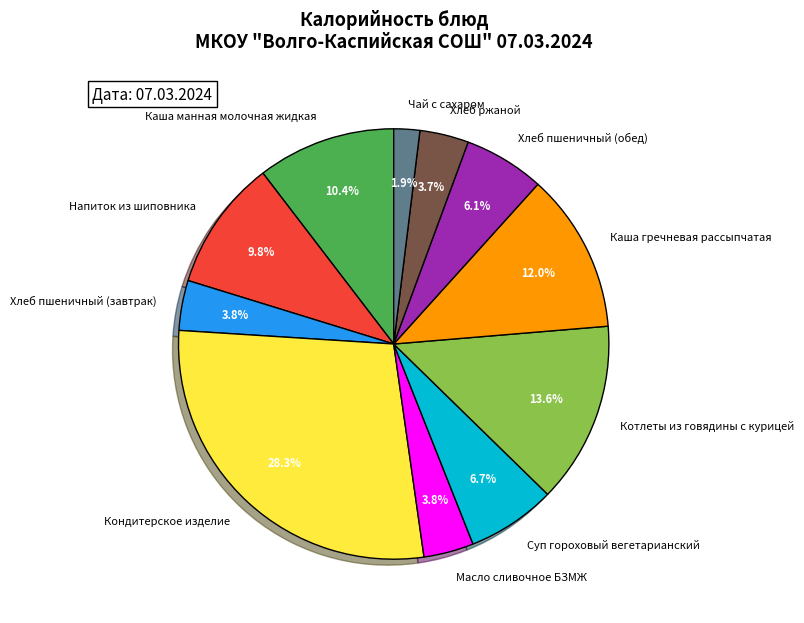

Which has a higher value, Хлеб пшеничный (завтрак) or Кондитерское изделие?

Кондитерское изделие